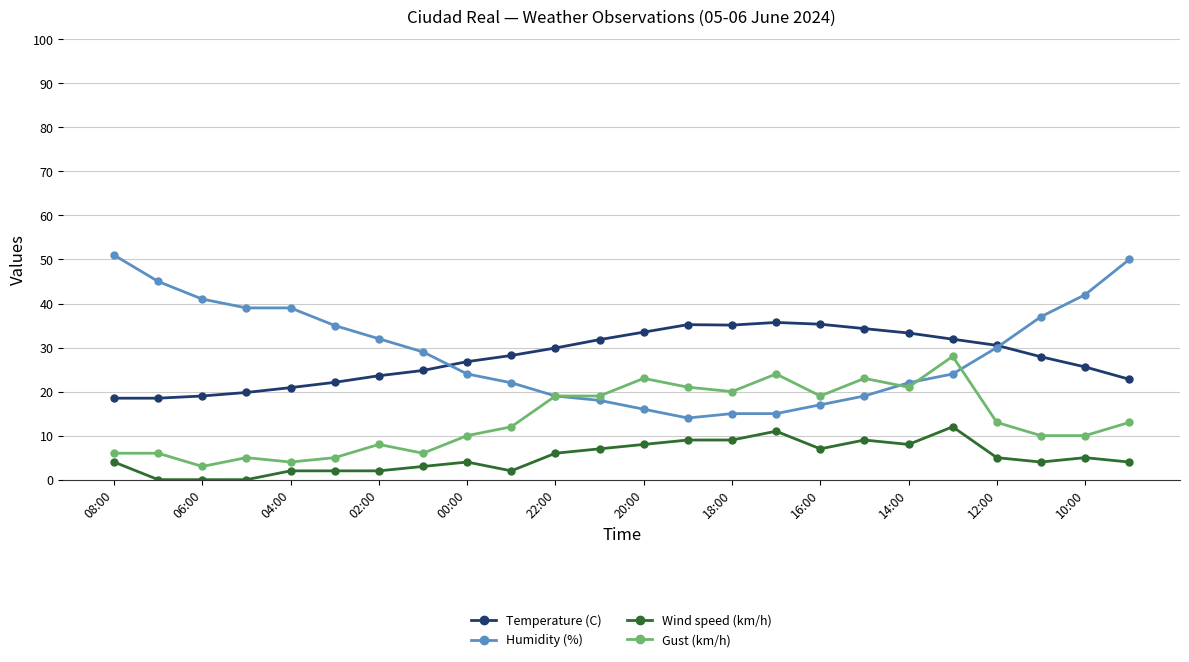

Which series has the largest range (max minus min)?

Humidity (%)